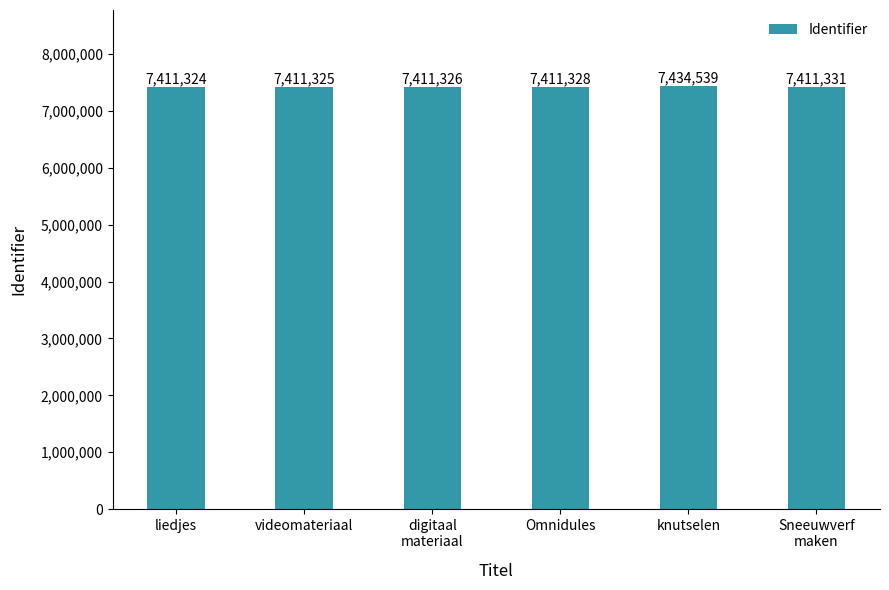

What is the change in value from liedjes to knutselen?

+23215